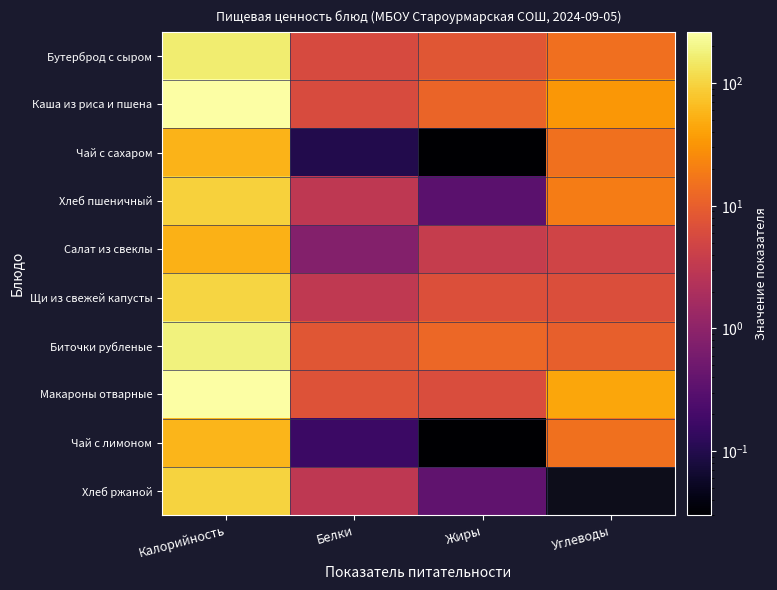

List the series in order of their peak value, highest first.

Макароны отварные, Каша из риса и пшена, Биточки рубленые, Бутерброд с сыром, Щи из свежей капусты, Хлеб ржаной, Хлеб пшеничный, Чай с лимоном, Чай с сахаром, Салат из свеклы